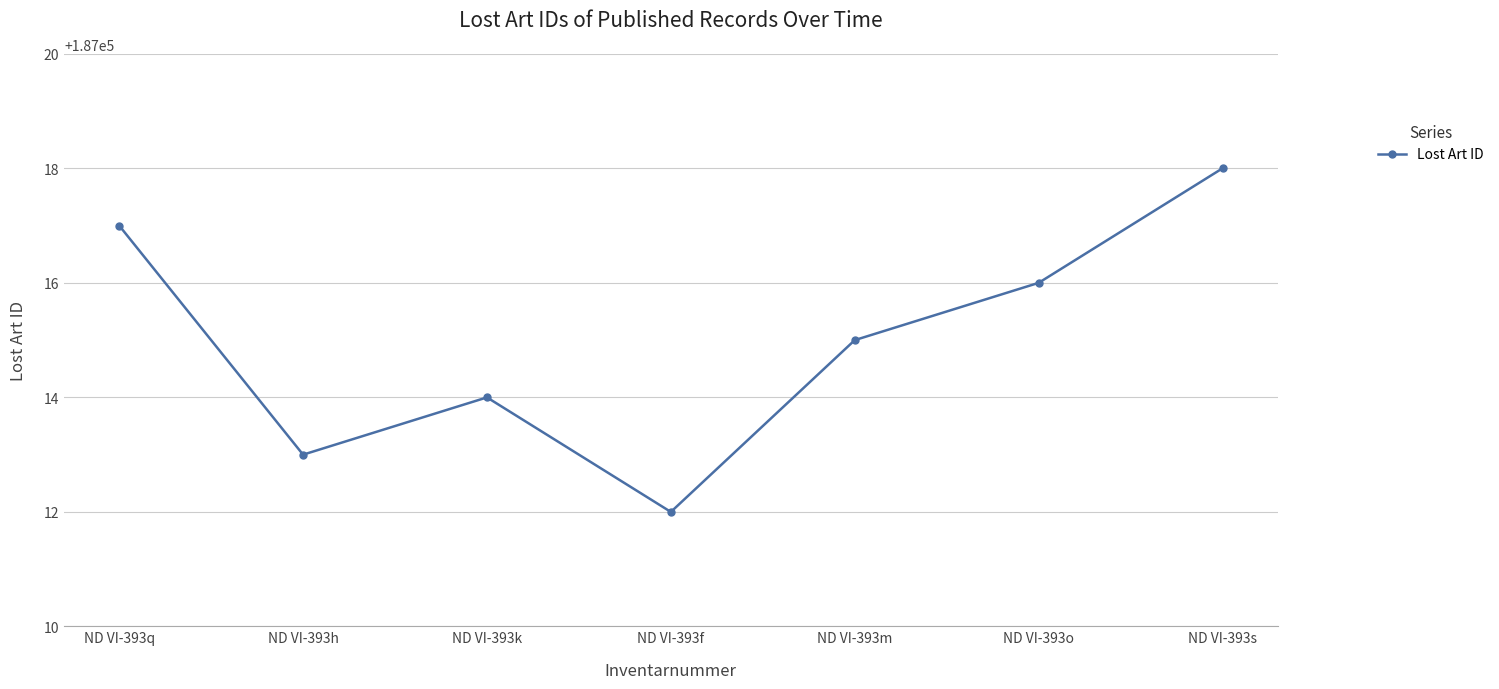

Does the chart have visible grid lines?

Yes